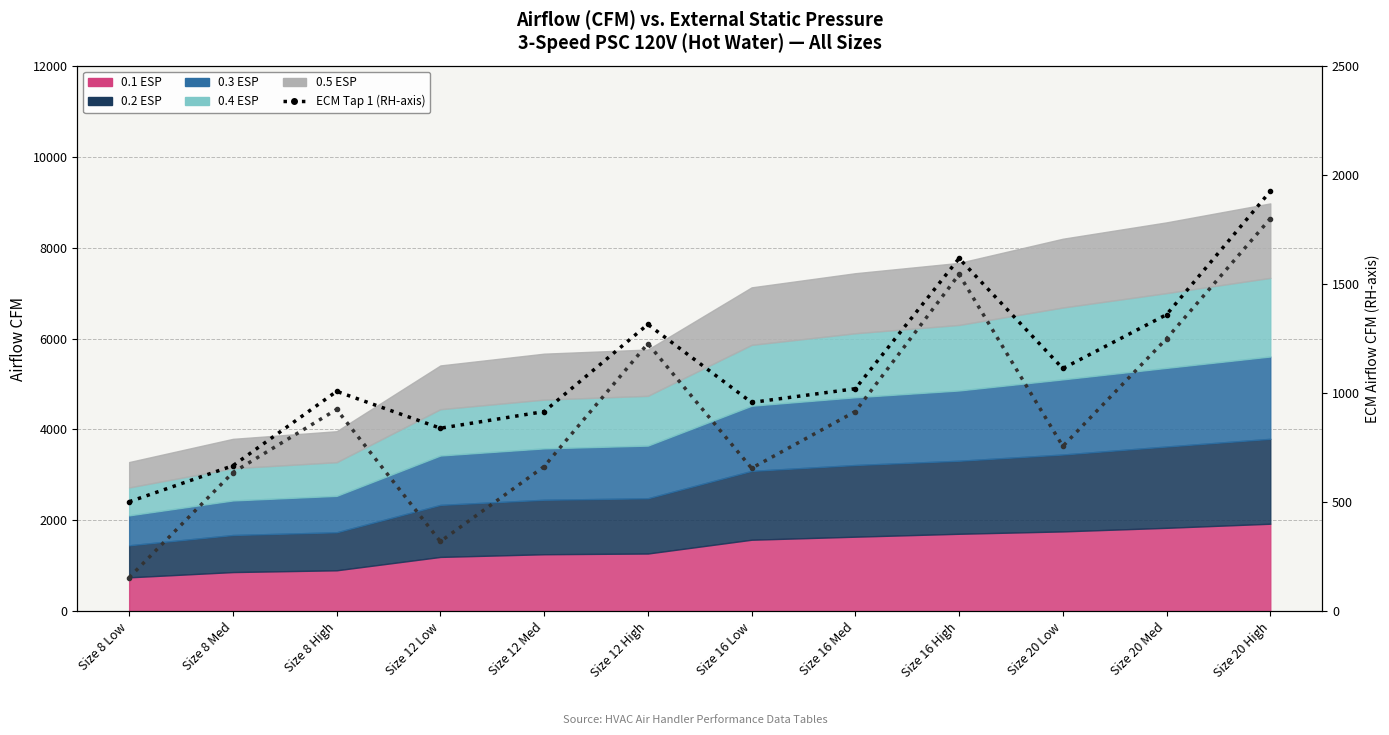

The ECM Tap 1 (ECM) series shows 1867.1 at Size 20 Med. True or false?

False